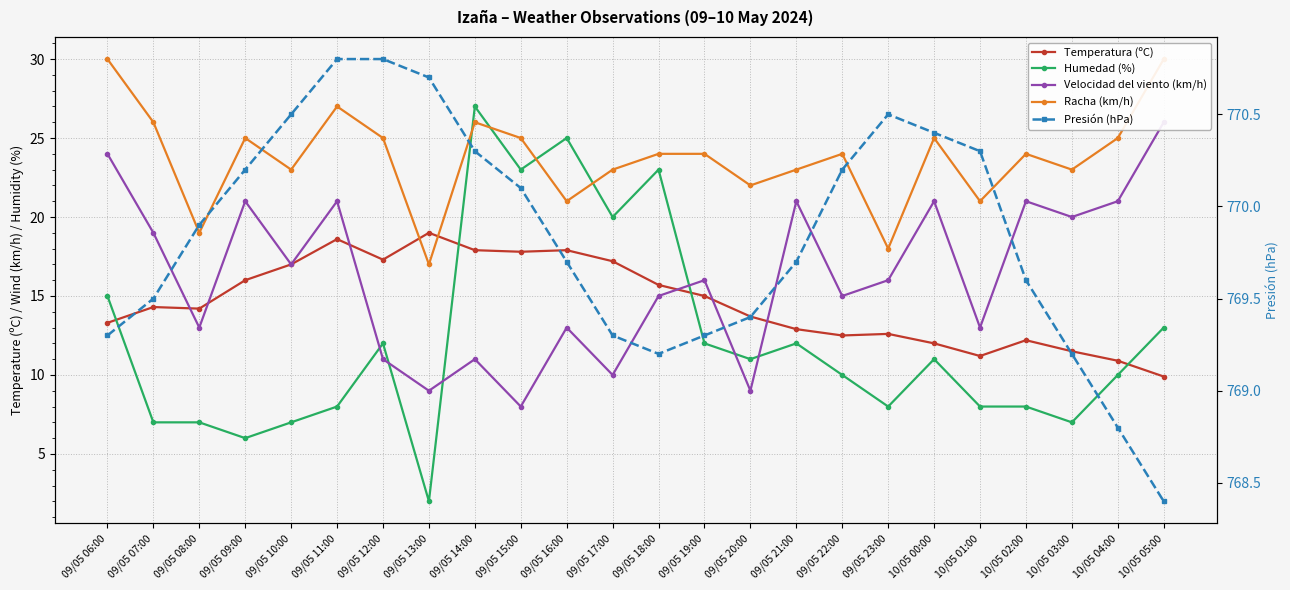

What is the sum of the Humedad (%) values at 09/05 13:00 and 10/05 03:00?

9.0